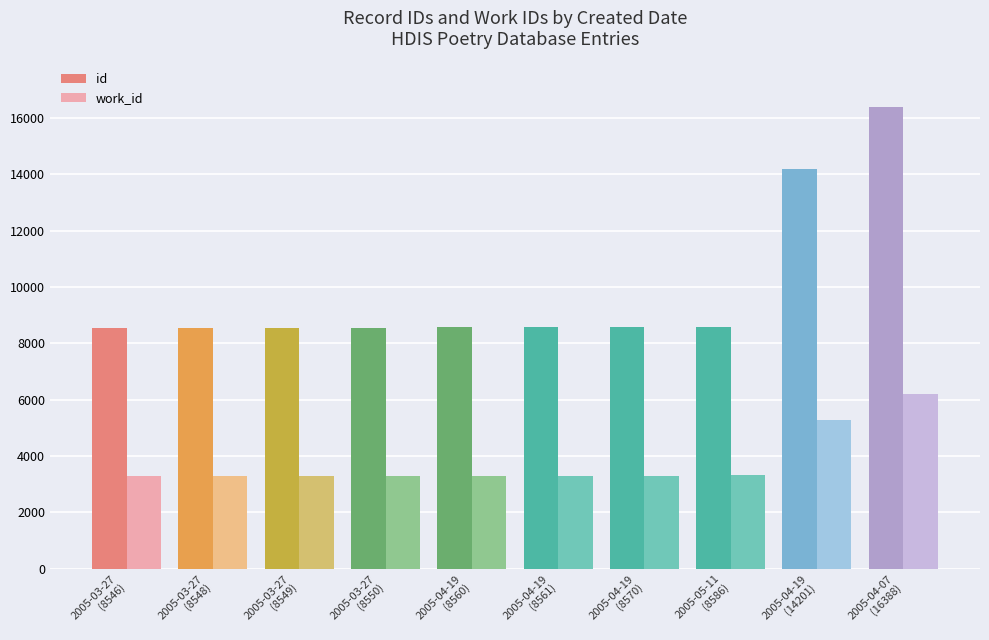

Which series has the largest total across all categories?

id